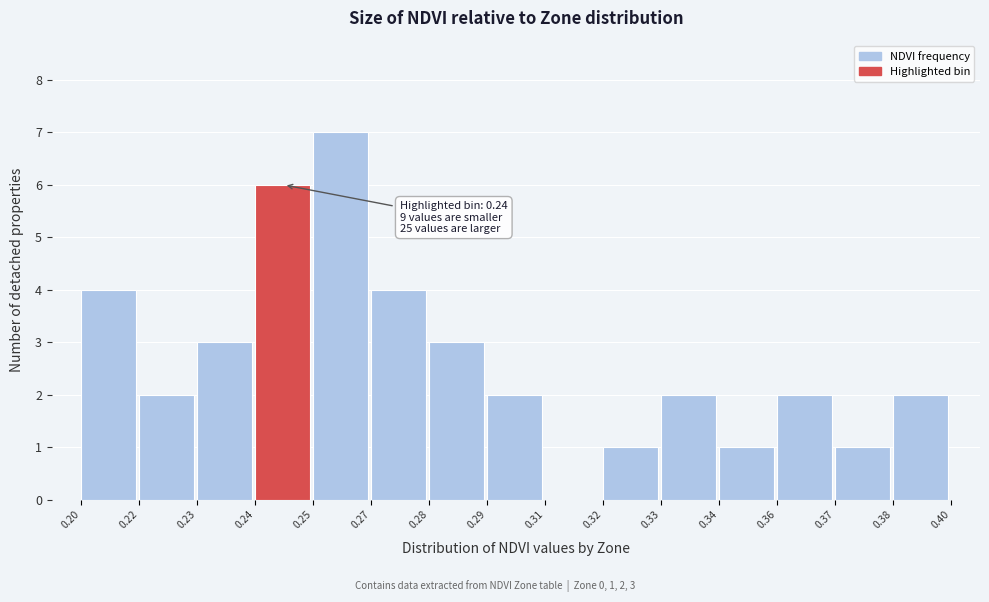

Reading left to right, transcribe all the data shown in this chart.

0.20=4	0.22=2	0.23=3	0.24=6	0.25=7	0.27=4	0.28=3	0.29=2	0.31=0	0.32=1	0.33=2	0.34=1	0.36=2	0.37=1	0.38=2